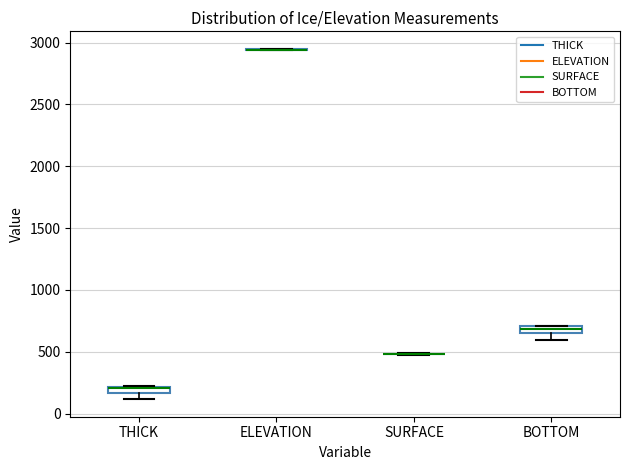

Where is the lower edge of the box for BOTTOM on the y-axis? The values are not printed on the chart, so give them approximately, as read against the axis.

650